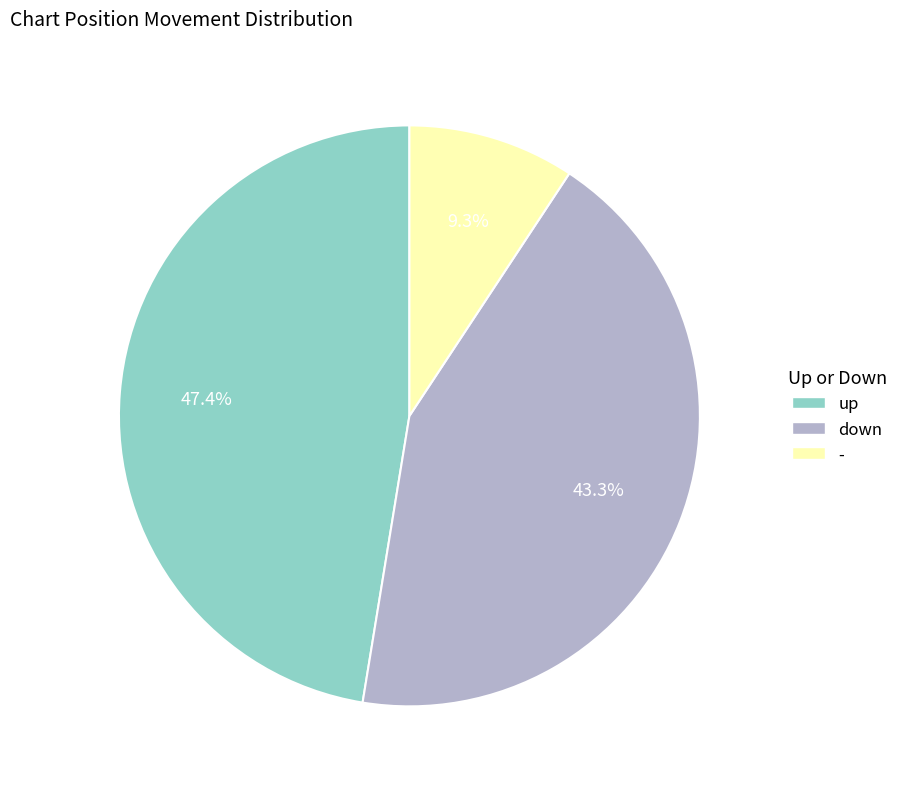

Does down represent more than half of the total?

No